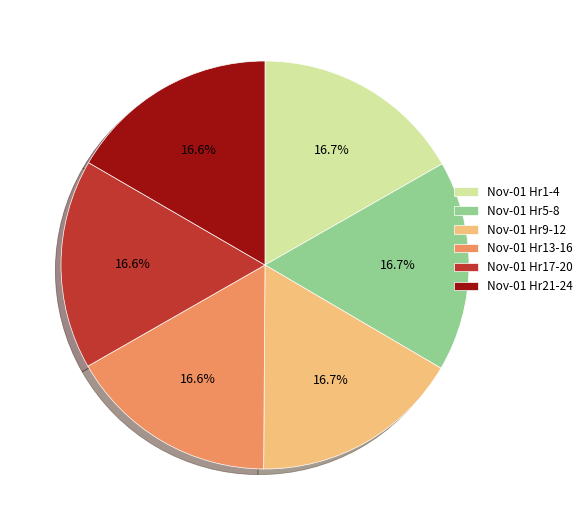

Is there any slice that represents more than half of the pie?

No